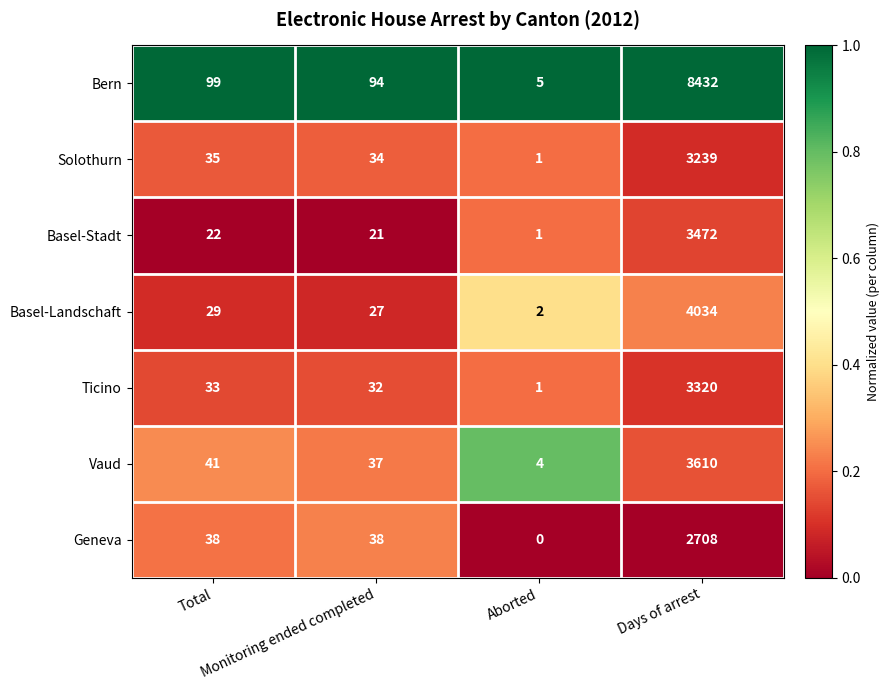

What is the spread (max minus min) of values at Monitoring ended completed?

73